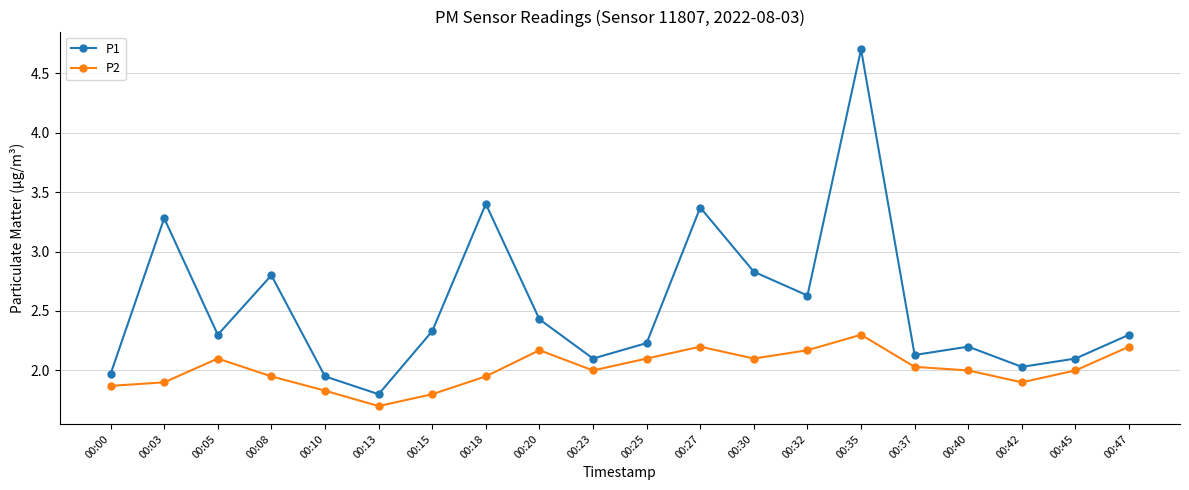

The value of P2 at 00:40 is 2.0. True or false?

True